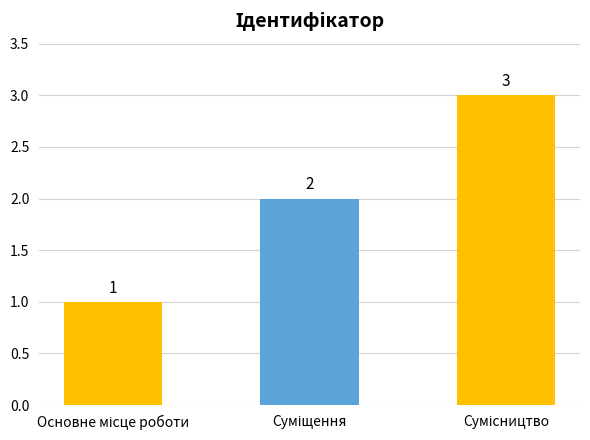

Are the bars grouped side by side (vs. stacked)?

No